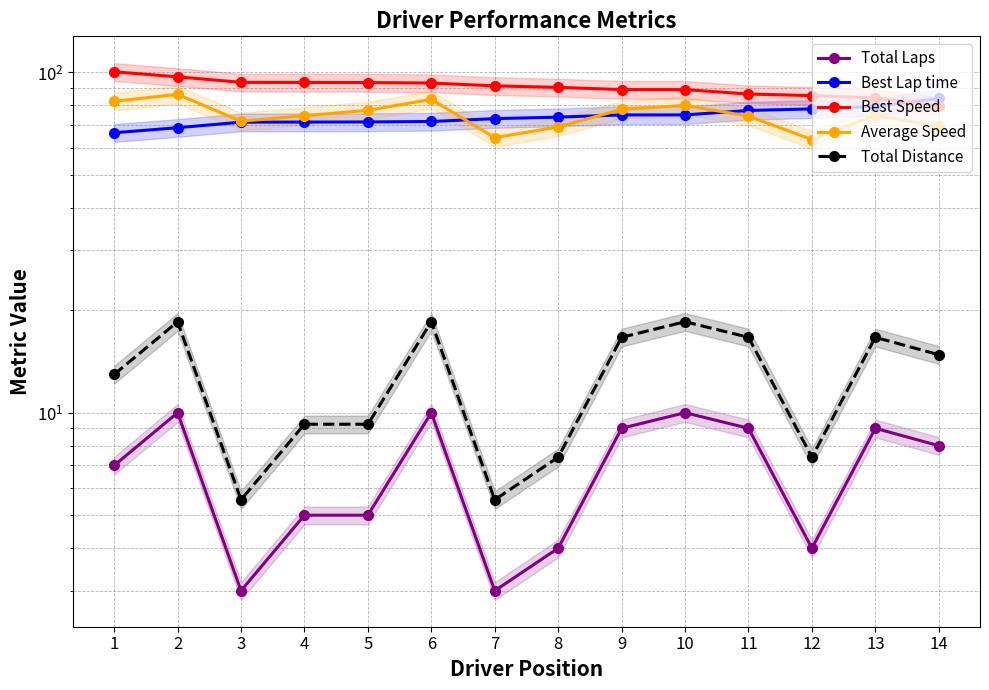

True or false: Best Speed has more than 2 interior local peaks.

False